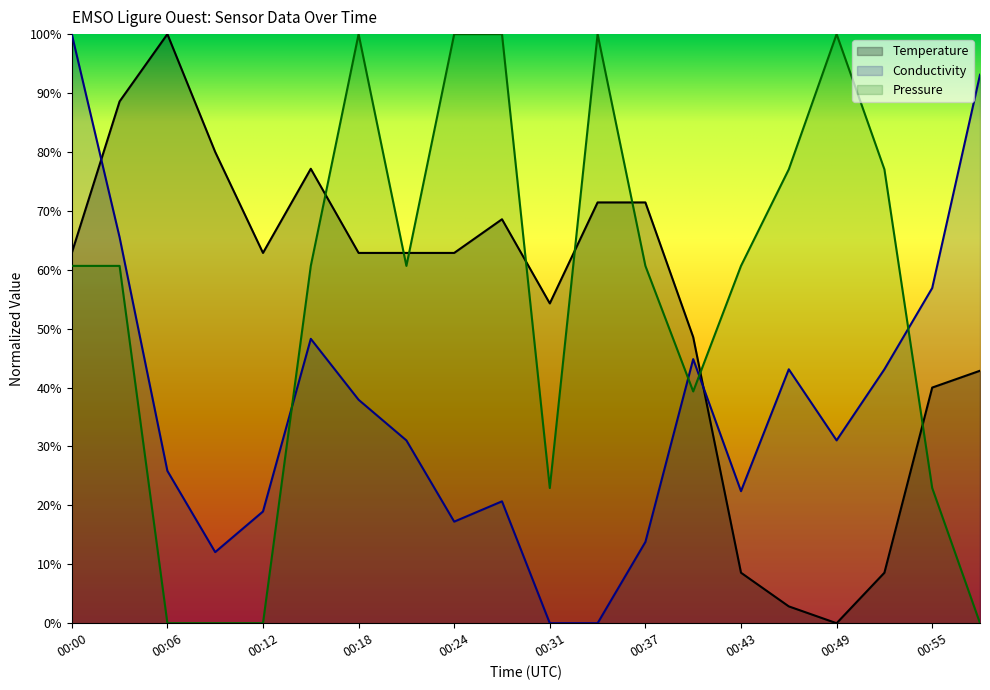

Reading left to right, what are all the values shown in this chart?

Temperature: 00:00=0.6	00:03=0.9	00:06=1.0	00:09=0.8	00:12=0.6	00:15=0.8	00:18=0.6	00:21=0.6	00:24=0.6	00:27=0.7	00:31=0.5	00:34=0.7	00:37=0.7	00:40=0.5	00:43=0.1	00:46=0.0	00:49=0.0	00:52=0.1	00:55=0.4	00:58=0.4
Conductivity: 00:00=1.0	00:03=0.7	00:06=0.3	00:09=0.1	00:12=0.2	00:15=0.5	00:18=0.4	00:21=0.3	00:24=0.2	00:27=0.2	00:31=0.0	00:34=0.0	00:37=0.1	00:40=0.4	00:43=0.2	00:46=0.4	00:49=0.3	00:52=0.4	00:55=0.6	00:58=0.9
Pressure: 00:00=0.6	00:03=0.6	00:06=0.0	00:09=0.0	00:12=0.0	00:15=0.6	00:18=1.0	00:21=0.6	00:24=1.0	00:27=1.0	00:31=0.2	00:34=1.0	00:37=0.6	00:40=0.4	00:43=0.6	00:46=0.8	00:49=1.0	00:52=0.8	00:55=0.2	00:58=0.0